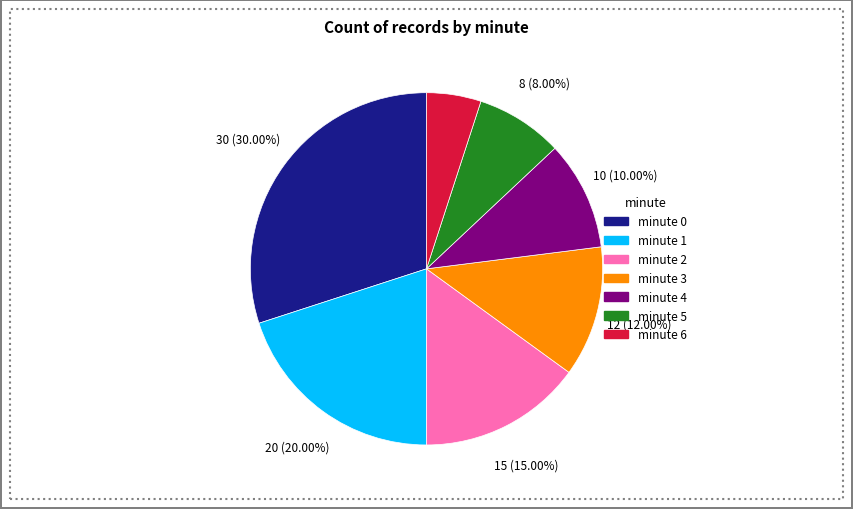

How many slices are in this pie chart?

7